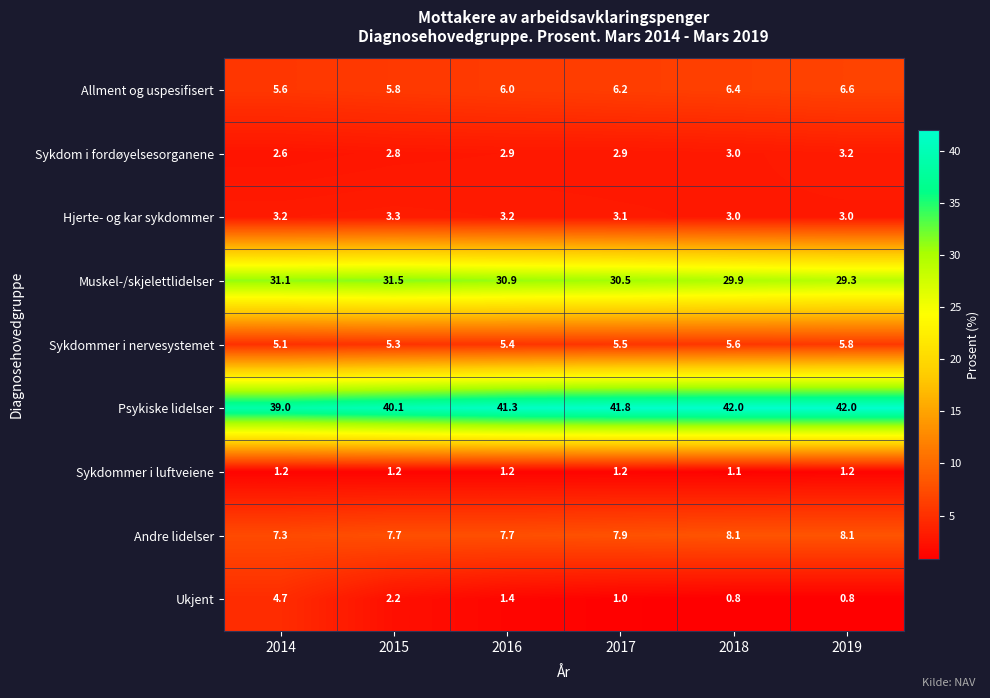

What is the spread (max minus min) of values at 2018?

41.2